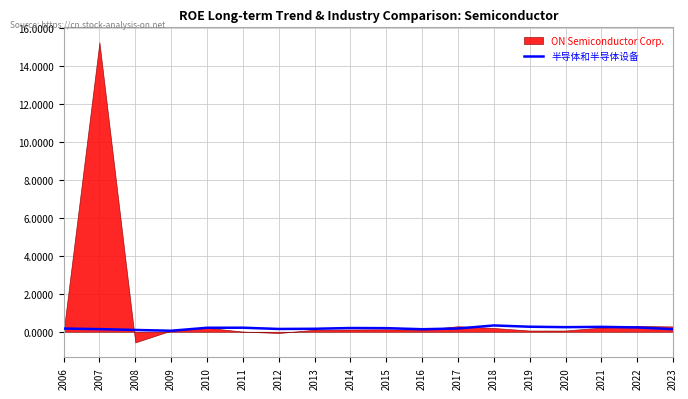

True or false: there are more than 1 points higher than both neighbors.

True